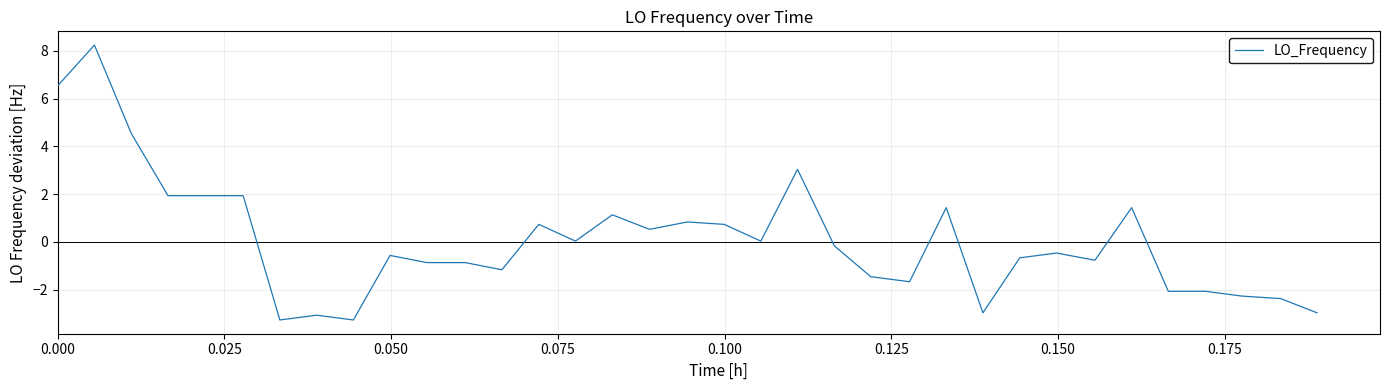

What is the difference between the maximum and minimum values?

11.5